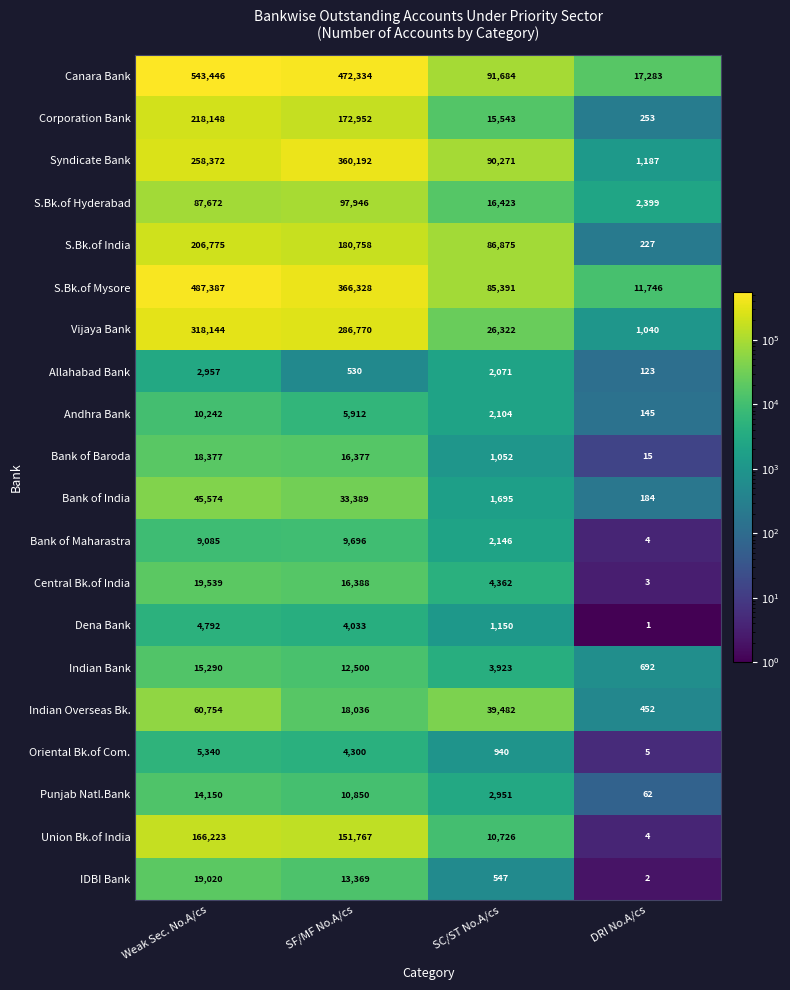

What is the minimum value shown in the chart?

1